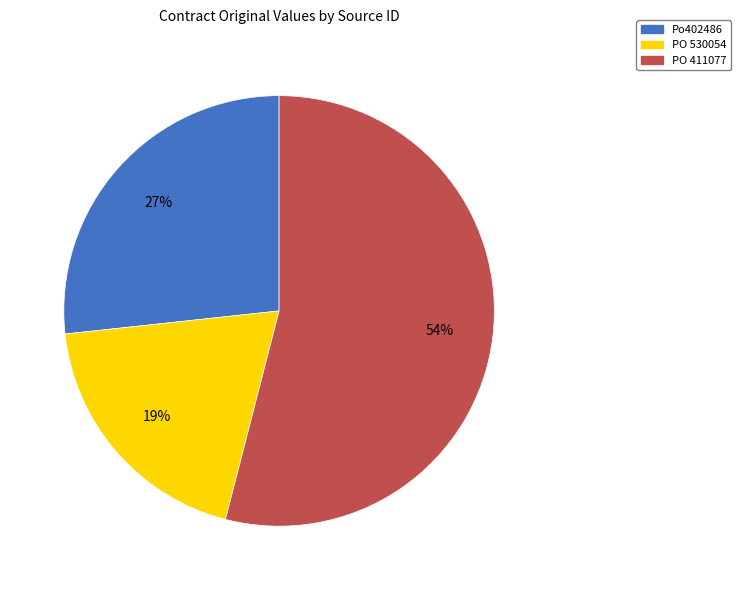

Combined, do PO 530054 and Po402486 account for over 50%?

No